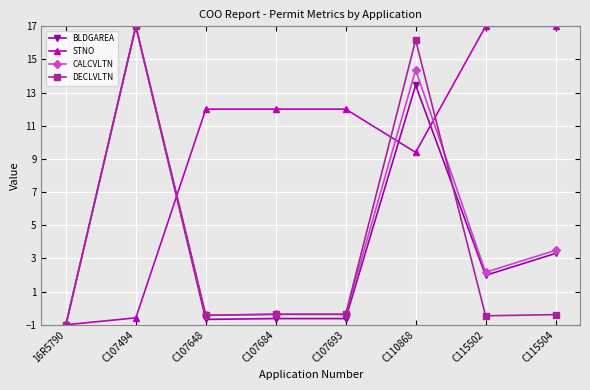

At which label is CALCVLTN closest to 8?

C115504